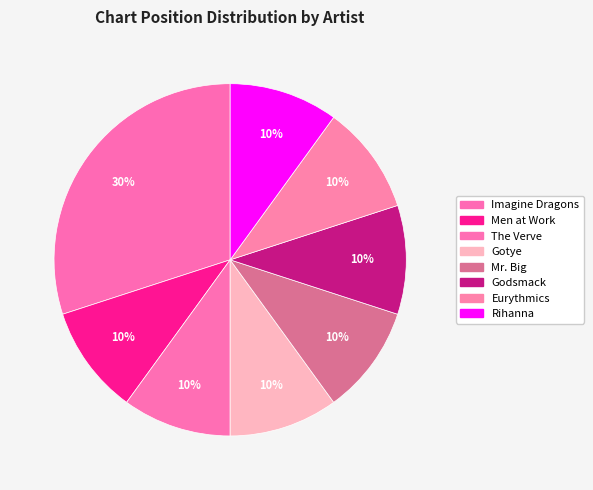

How many segments does this pie chart have?

8